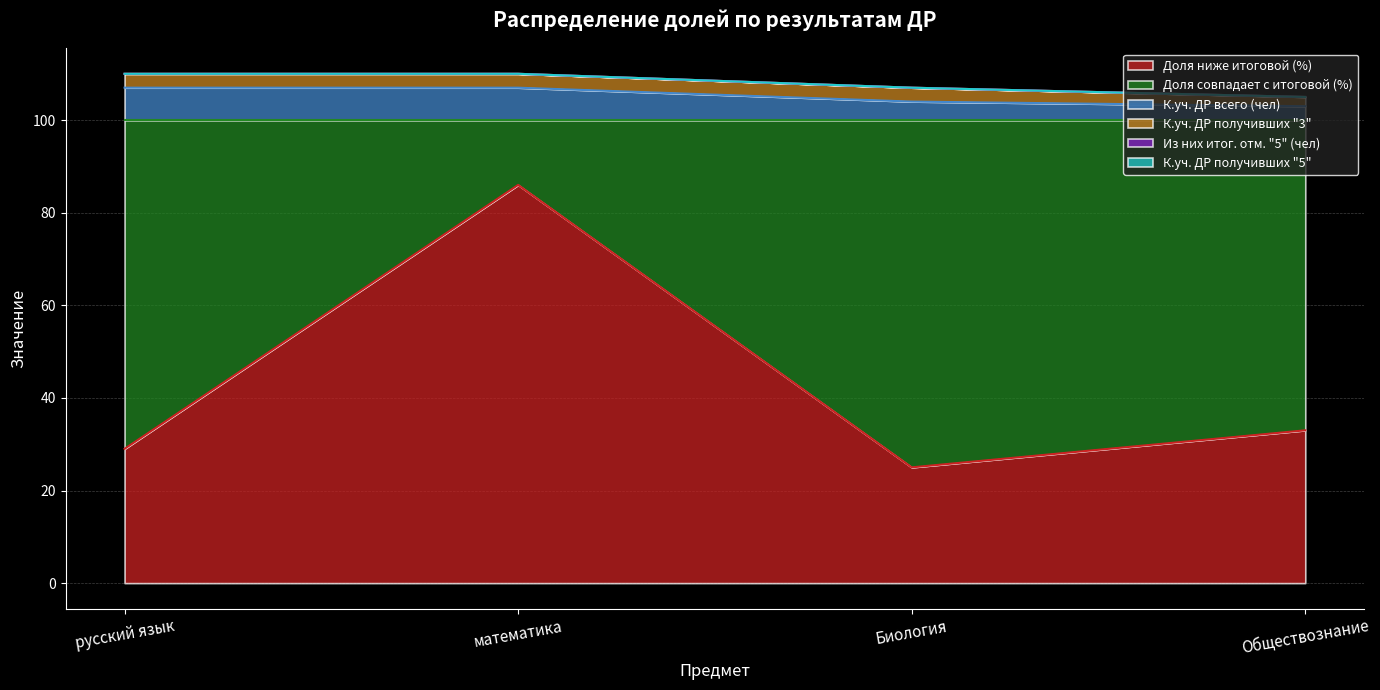

True or false: К.уч. ДР всего (чел) and К.уч. ДР получивших "3" intersect in this chart.

False